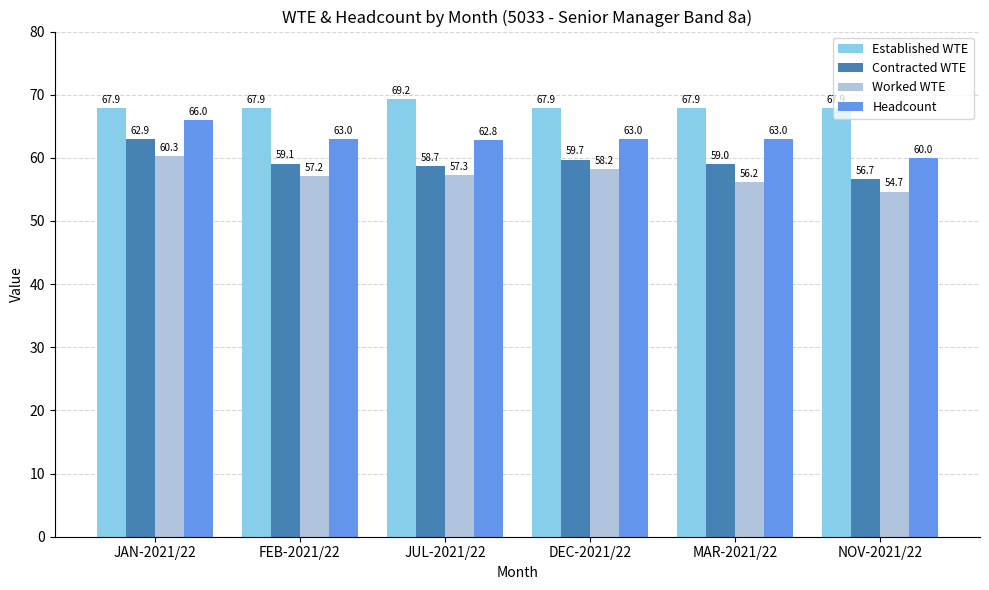

What is the sum of all Established WTE values?

408.9